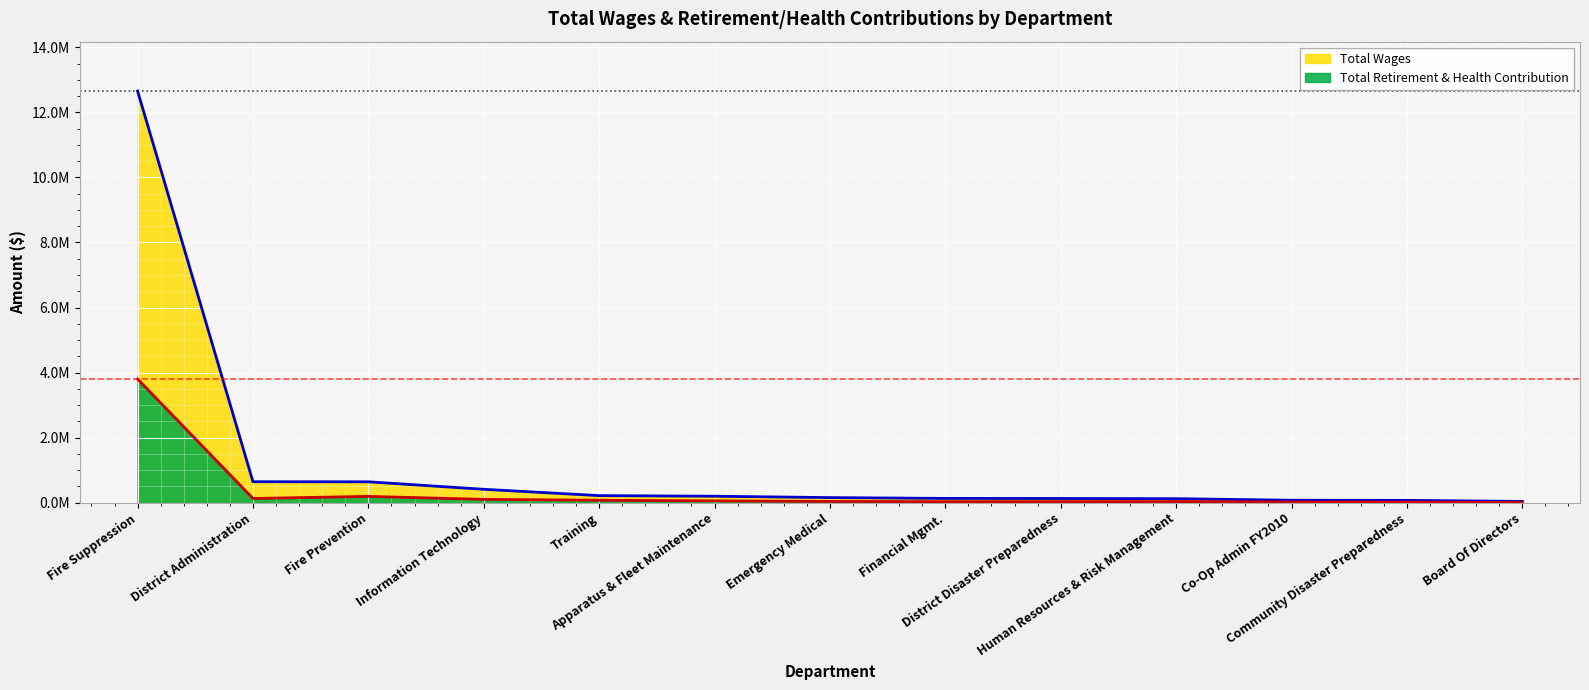

What is the sum of all Total Retirement & Health Contribution values?

4552423